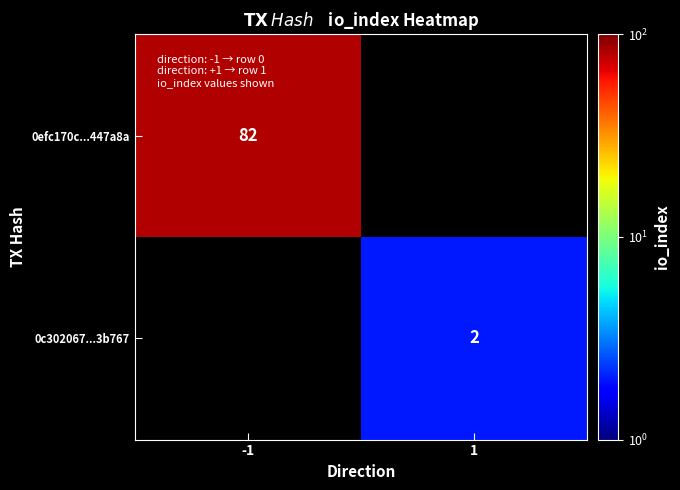

True or false: 0efc170c...447a8a has a value of 136 at -1.

False